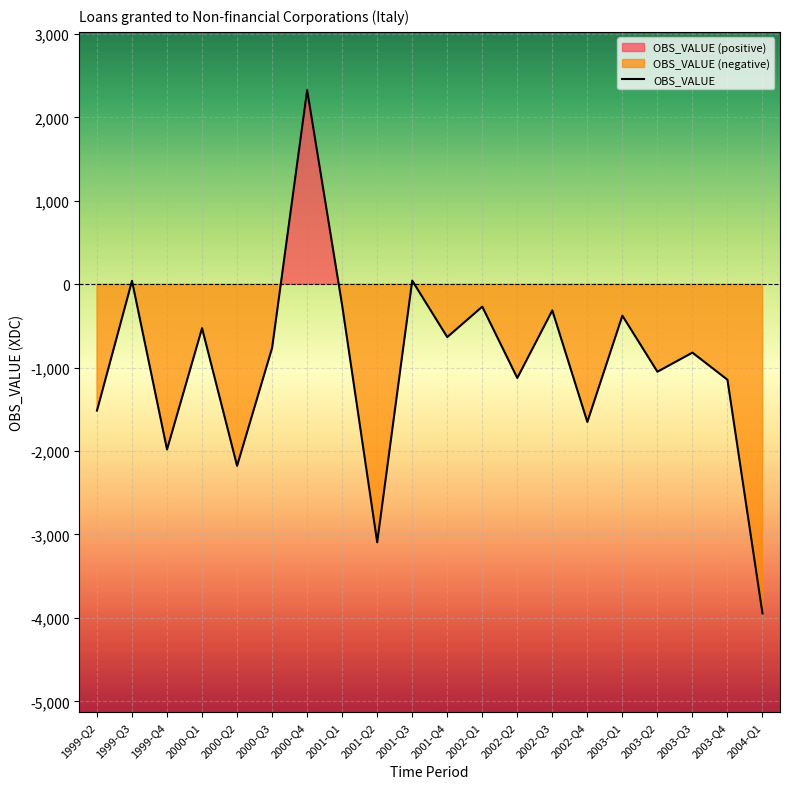

Reading left to right, what are all the values shown in this chart?

-1515	40	-1981	-527	-2177	-763	2327	-253	-3093	43	-634	-269	-1124	-314	-1651	-377	-1049	-820	-1145	-3946